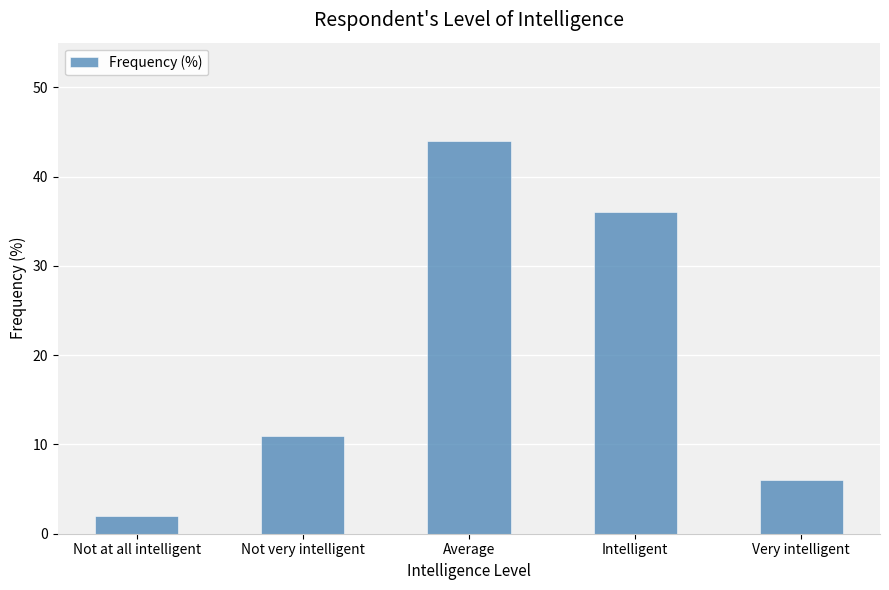

What is the label of the 2nd bar from the left?

Not very intelligent